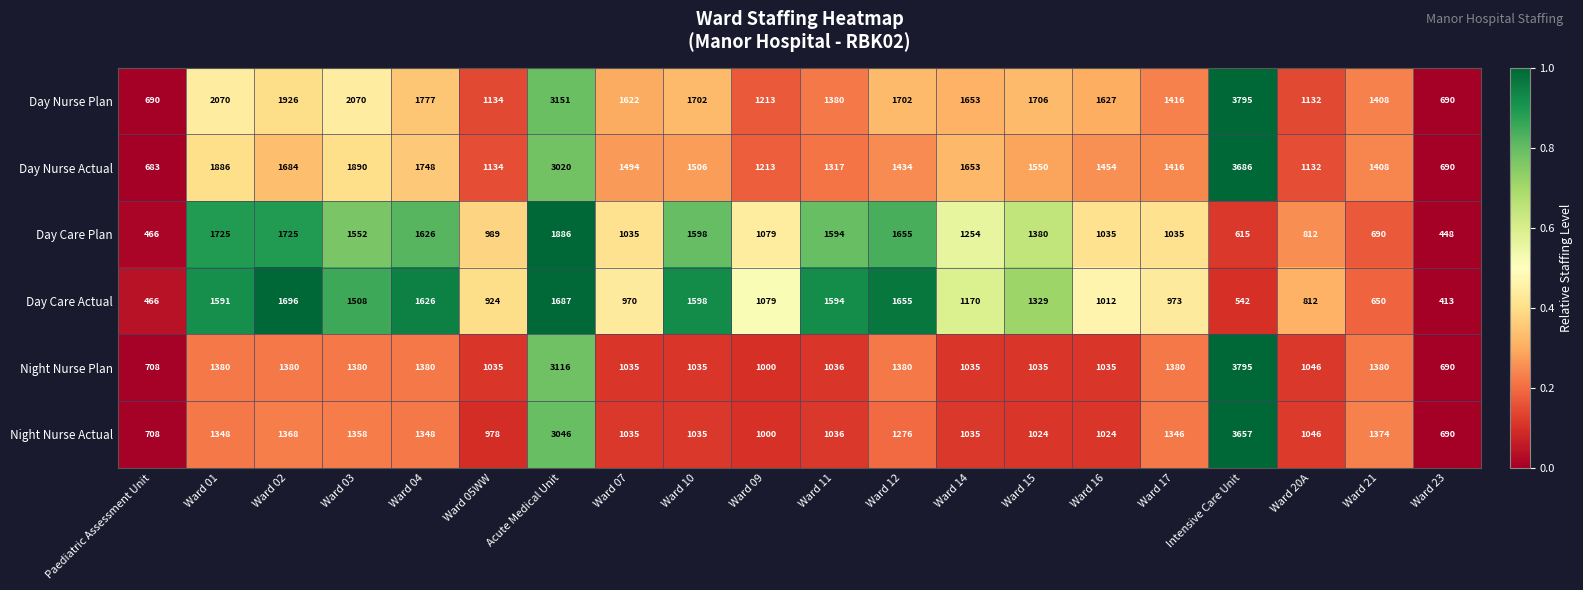

Which series changed the most between Ward 03 and Ward 07?

Day Care Actual